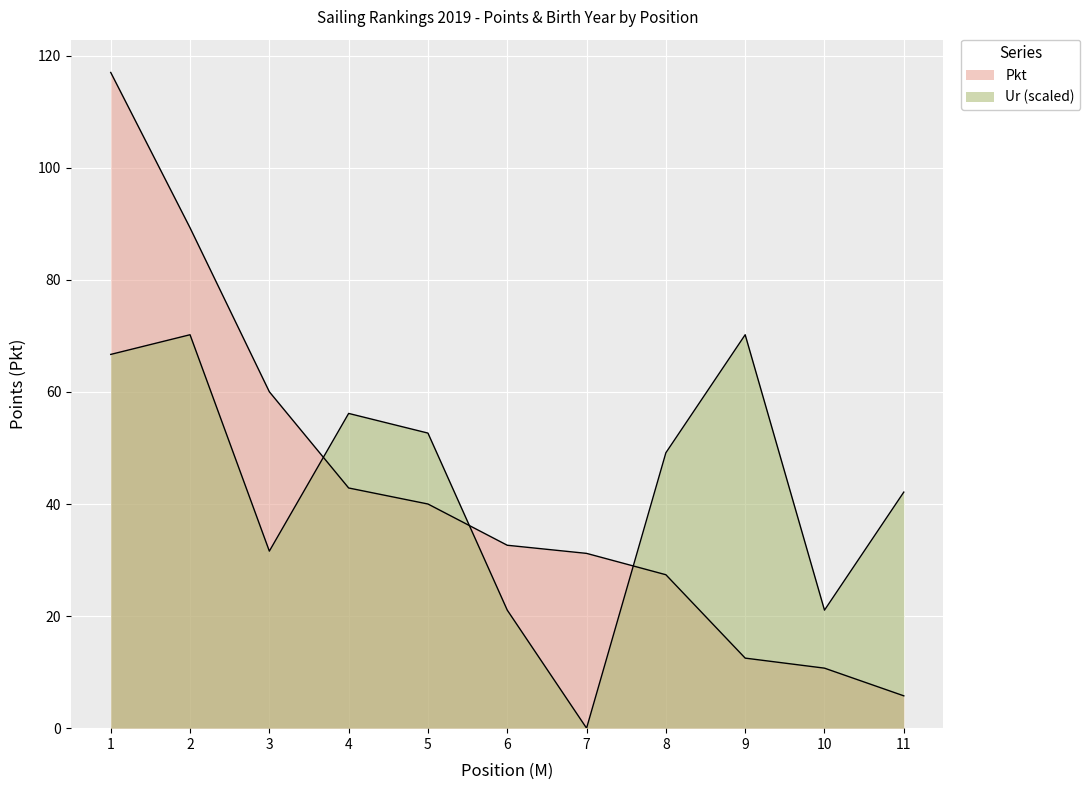

What is the sum of the Ur values at 8 and 5?

101.8